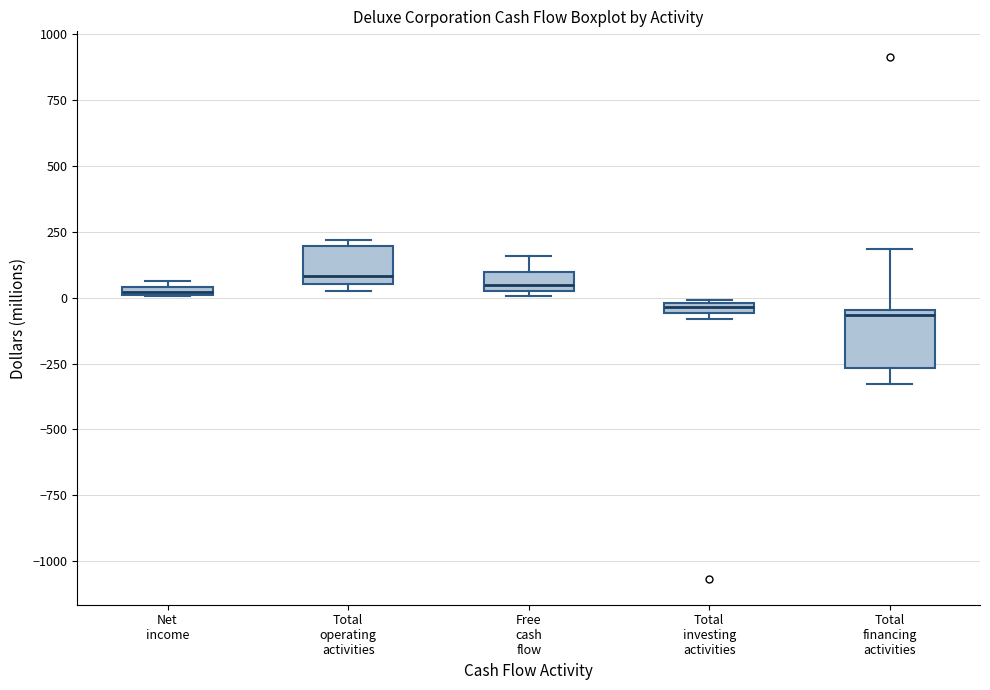

Which box is the tallest, from its lower edge to its upper edge?

Total financing activities